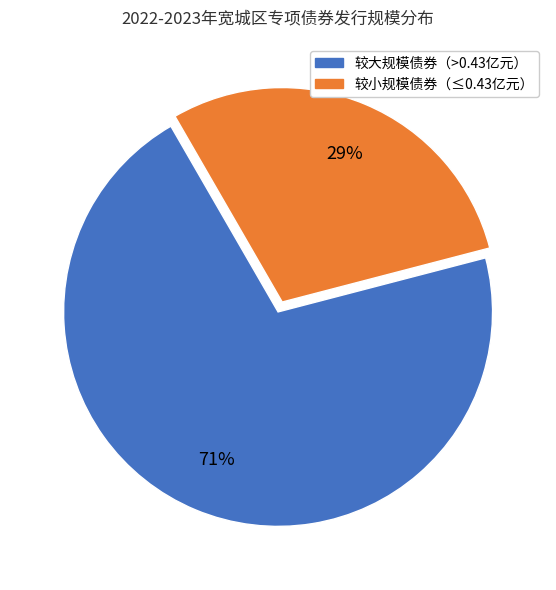

Is there any slice that represents more than half of the pie?

Yes